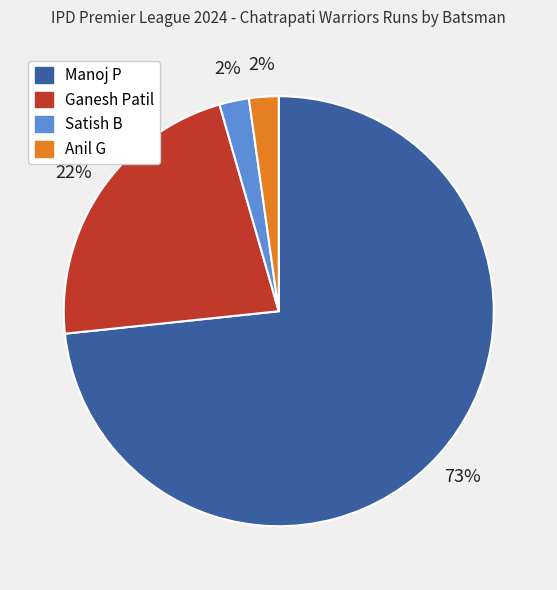

Is the sum of Anil G and Manoj P greater than half?

Yes